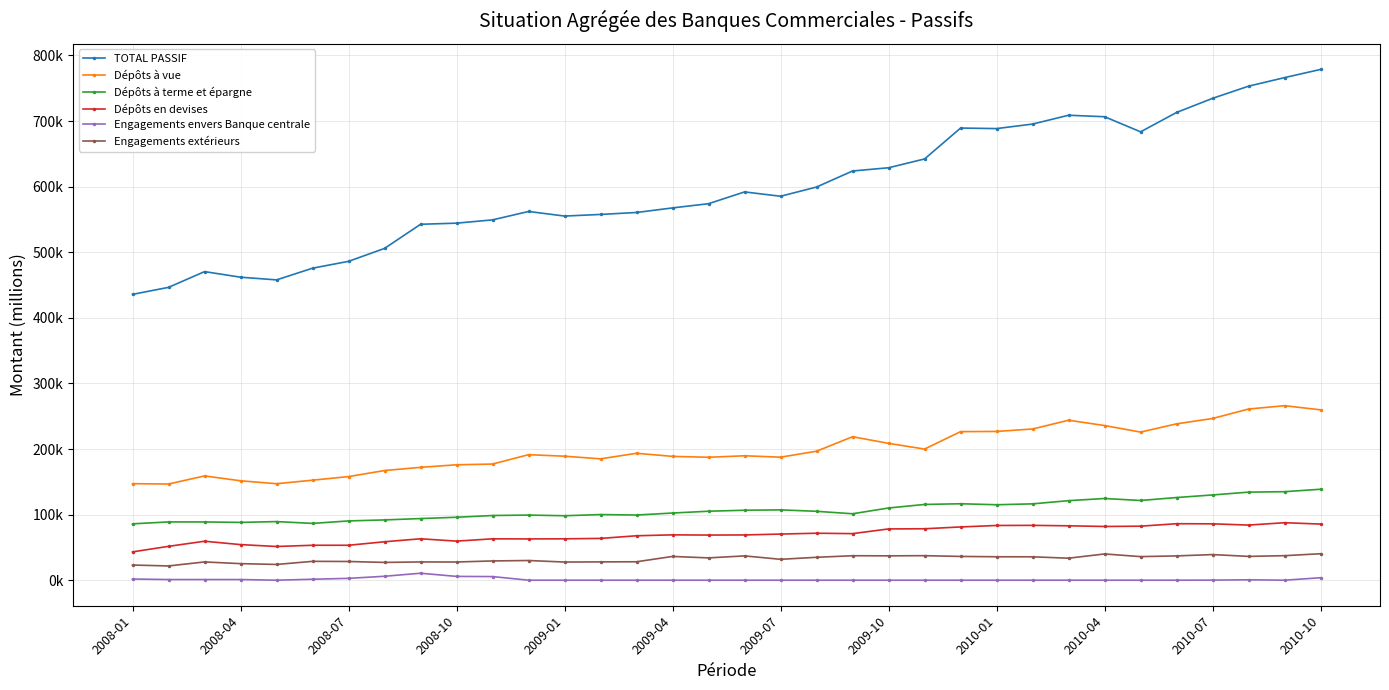

True or false: TOTAL PASSIF has more than 0 points higher than both neighbors.

True